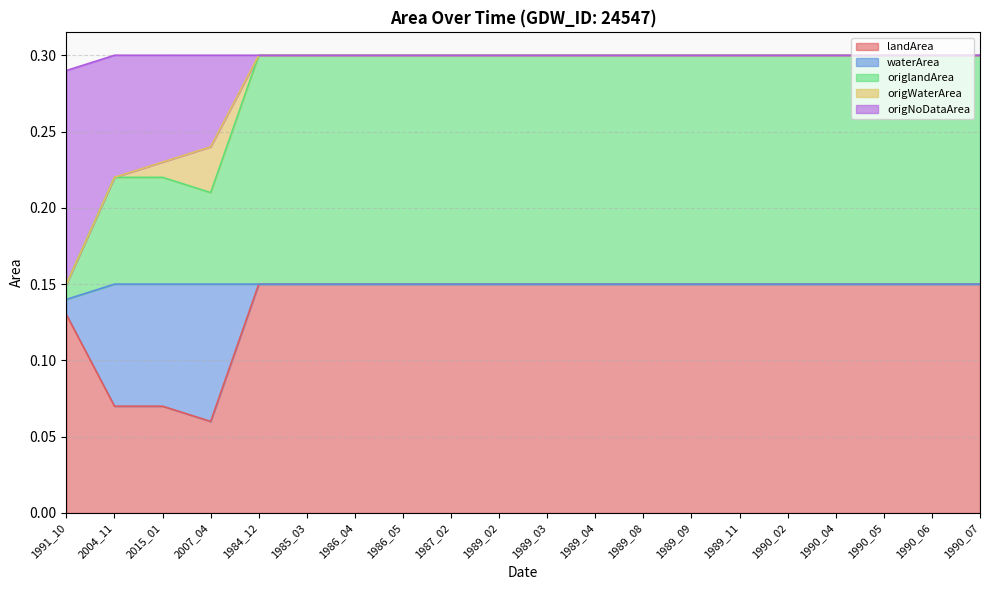

Which category has the lowest value in the landArea series?

2007_04